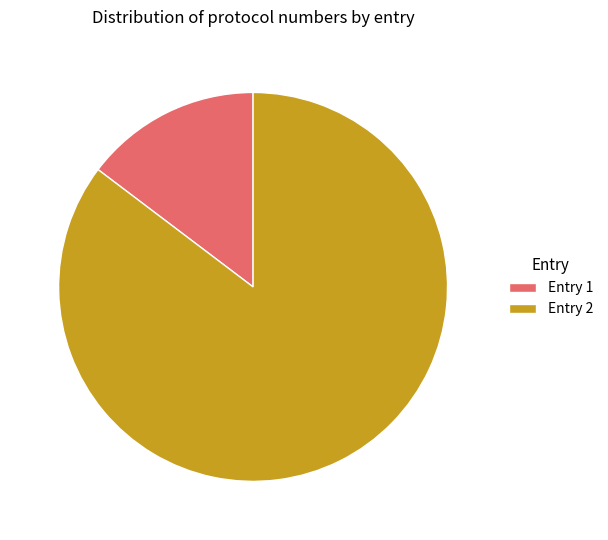

What is the ratio of the value at Entry 2 to the value at Entry 1?

5.8